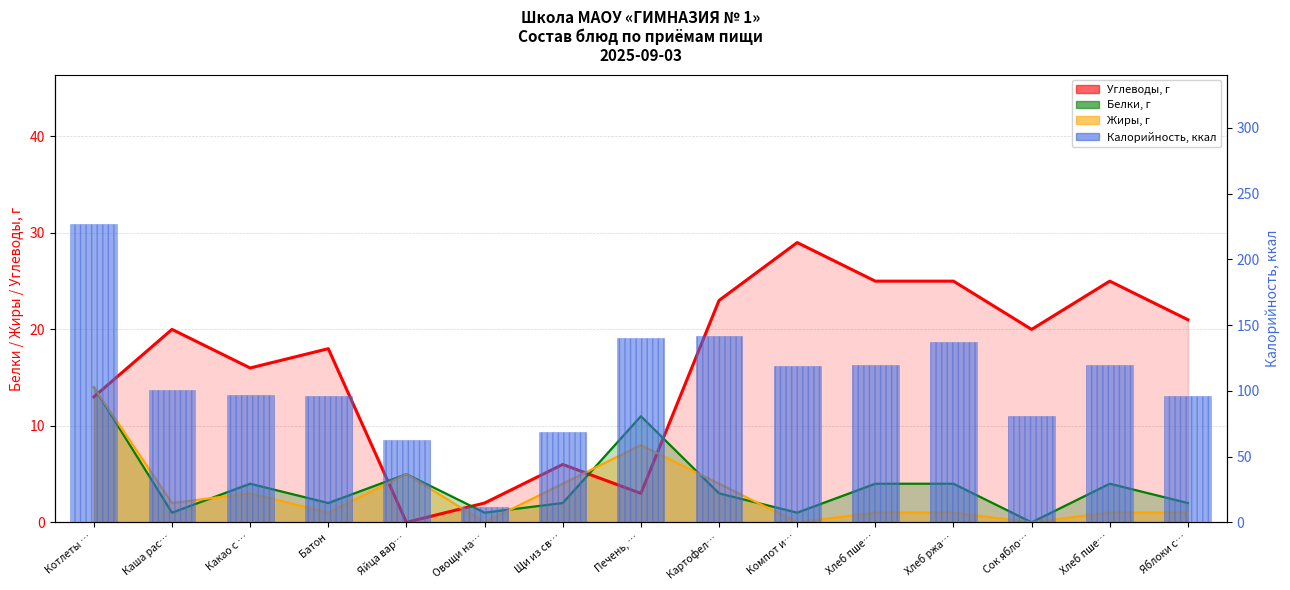

What is the label of the 2nd bar from the right?

Хлеб пше…